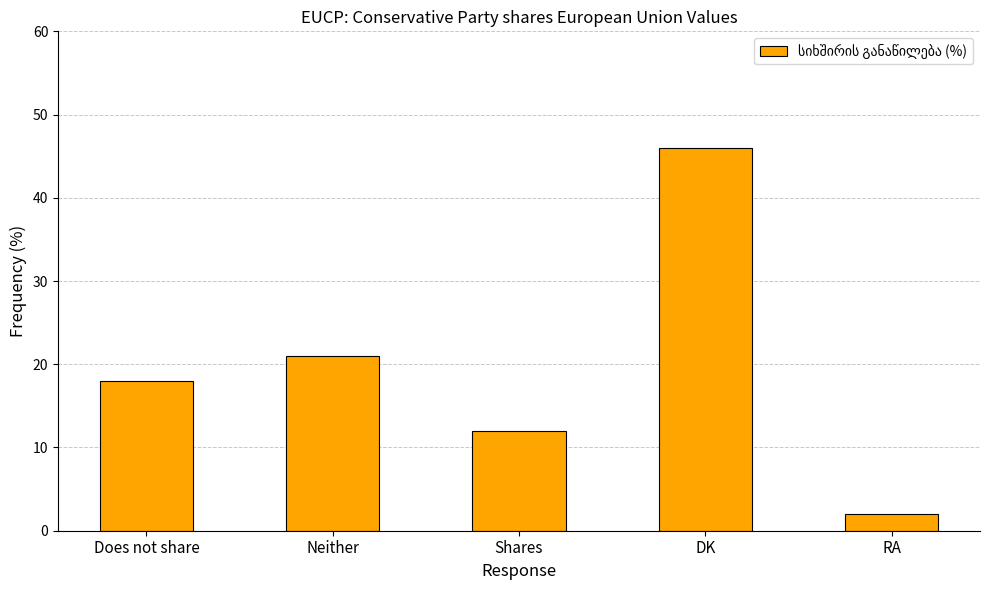

How many data points does each series have?

5